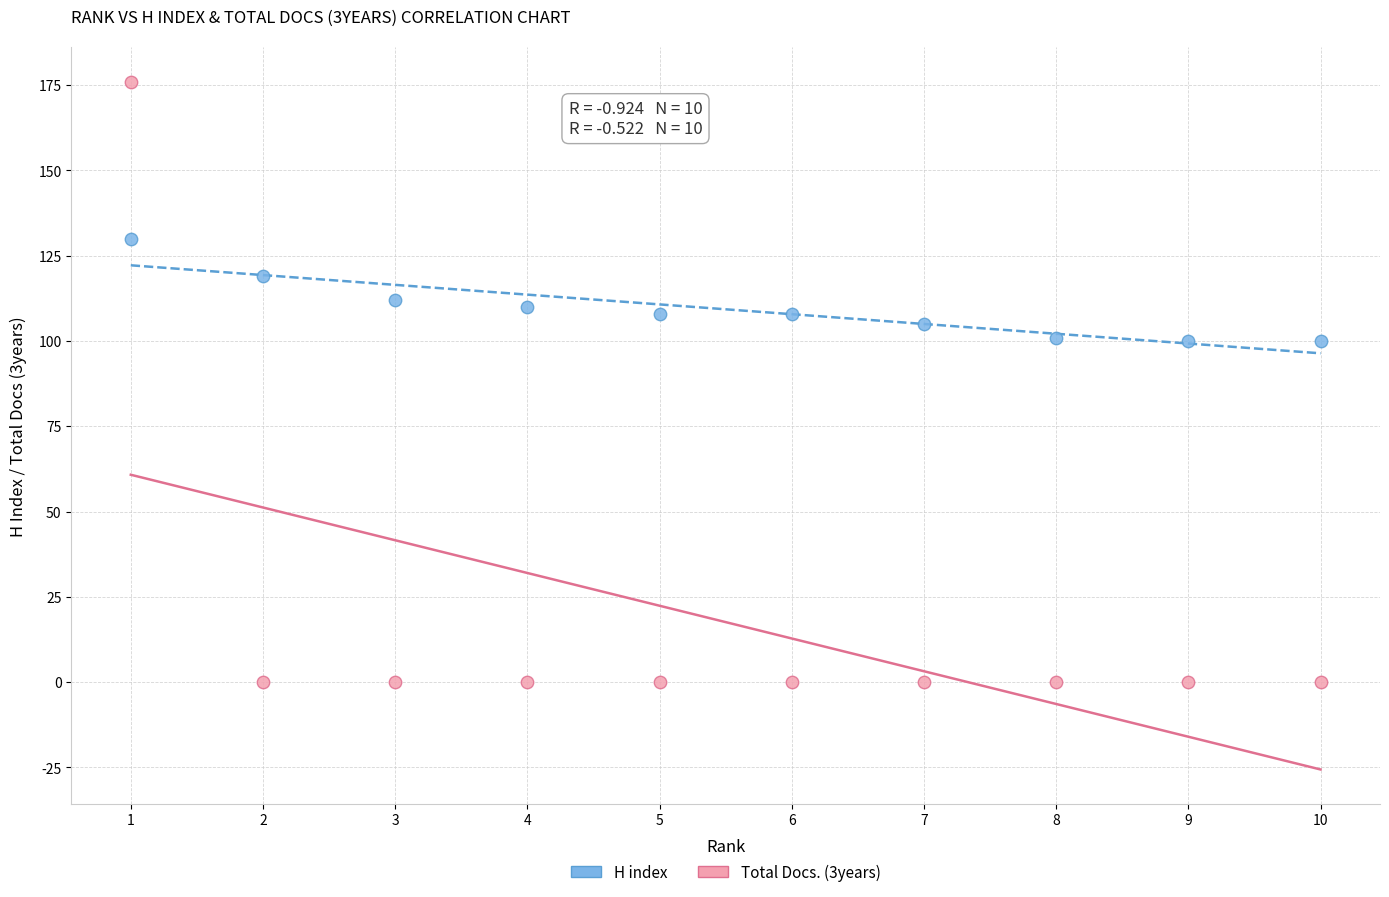

Which series contains the lowest Y value?

Total Docs. (3years)